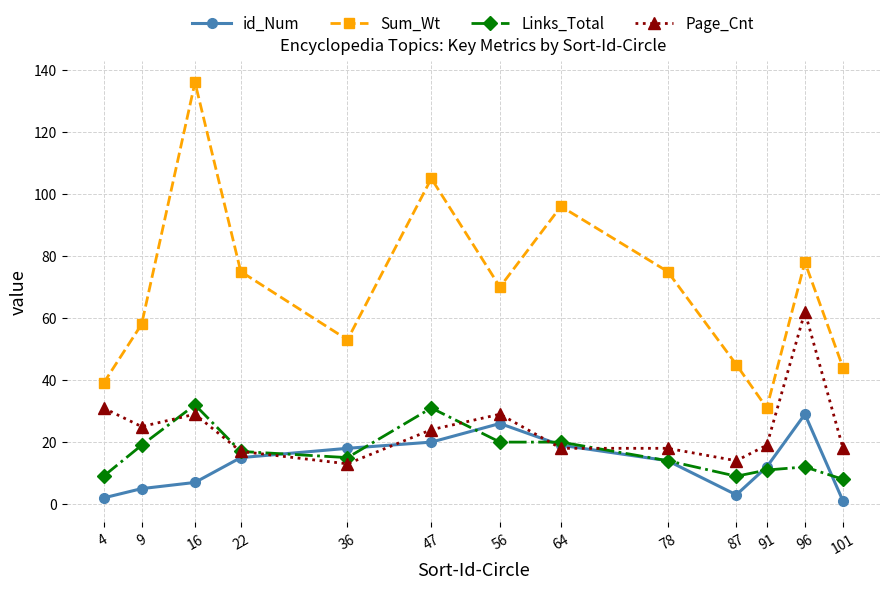

What are all the series names shown in the legend?

id_Num, Sum_Wt, Links_Total, Page_Cnt